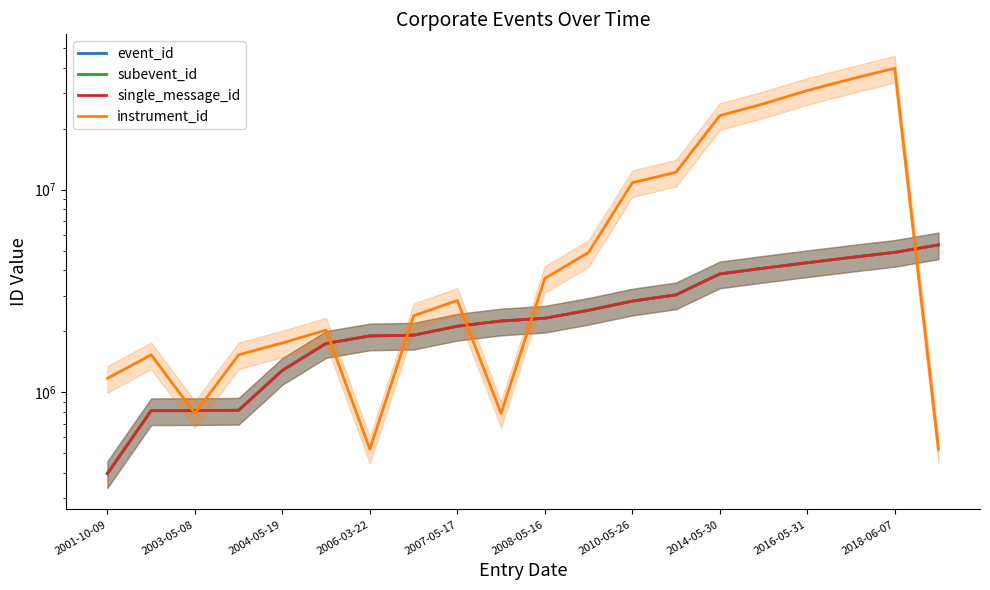

In instrument_id, how many points are higher than both neighbors (excluding endpoints)?

4